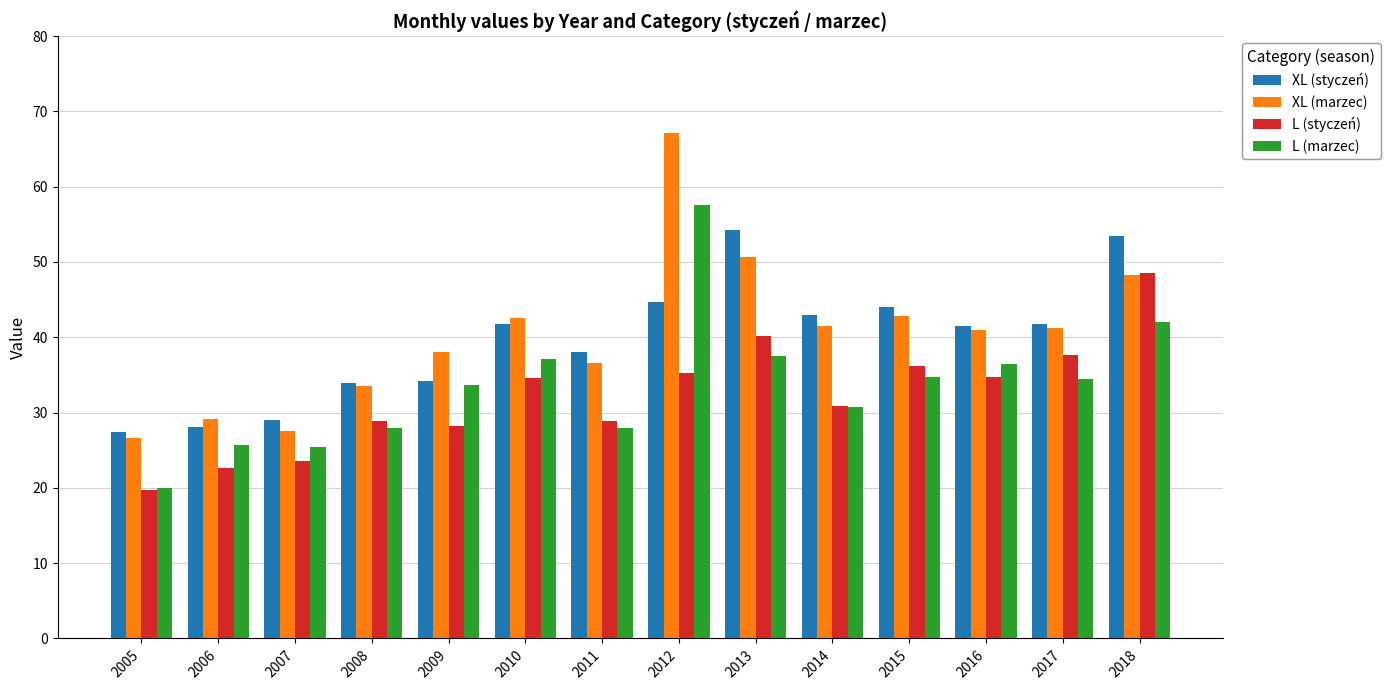

Which category has the lowest value in the L (styczeń) series?

2005